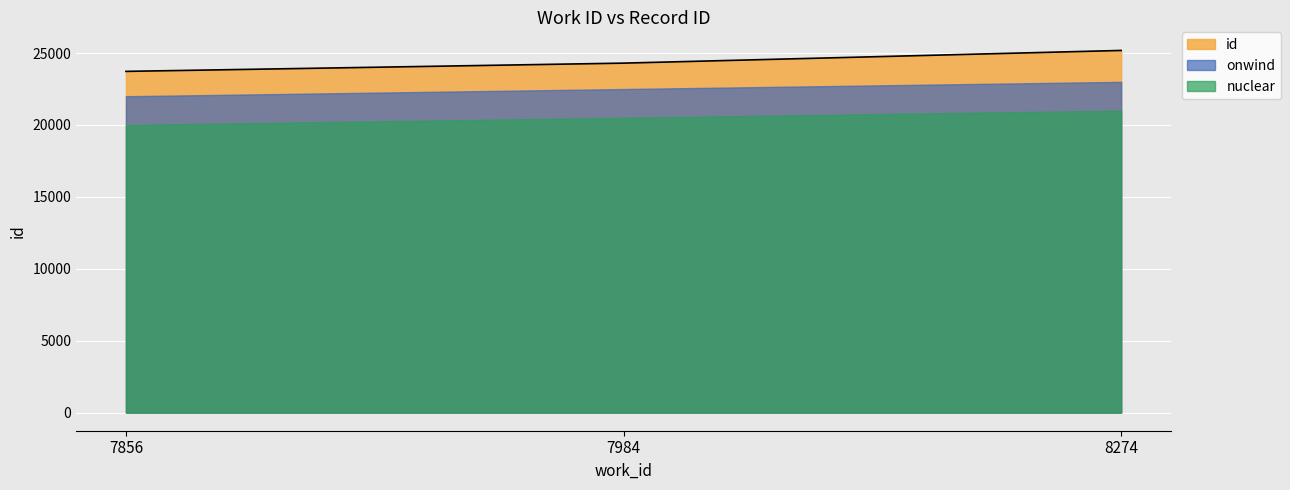

How many data points are less than 24302?

1